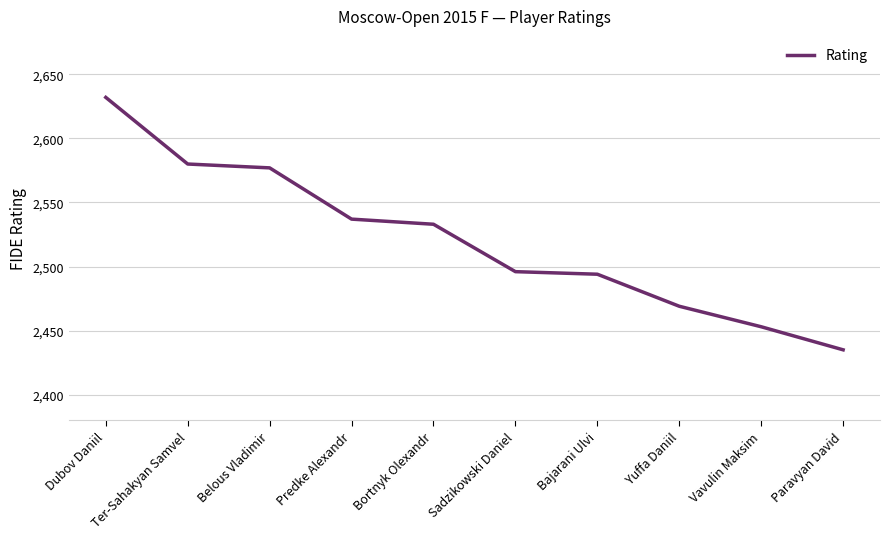

Reading left to right, what are all the values shown in this chart?

Dubov Daniil=2632	Ter-Sahakyan Samvel=2580	Belous Vladimir=2577	Predke Alexandr=2537	Bortnyk Olexandr=2533	Sadzikowski Daniel=2496	Bajarani Ulvi=2494	Yuffa Daniil=2469	Vavulin Maksim=2453	Paravyan David=2435